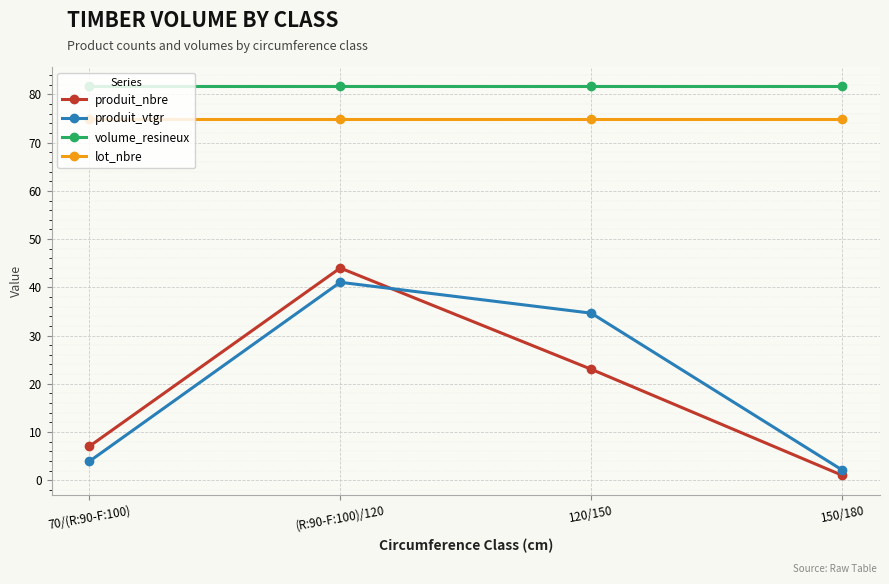

What position from the left is (R:90-F:100)/120?

2